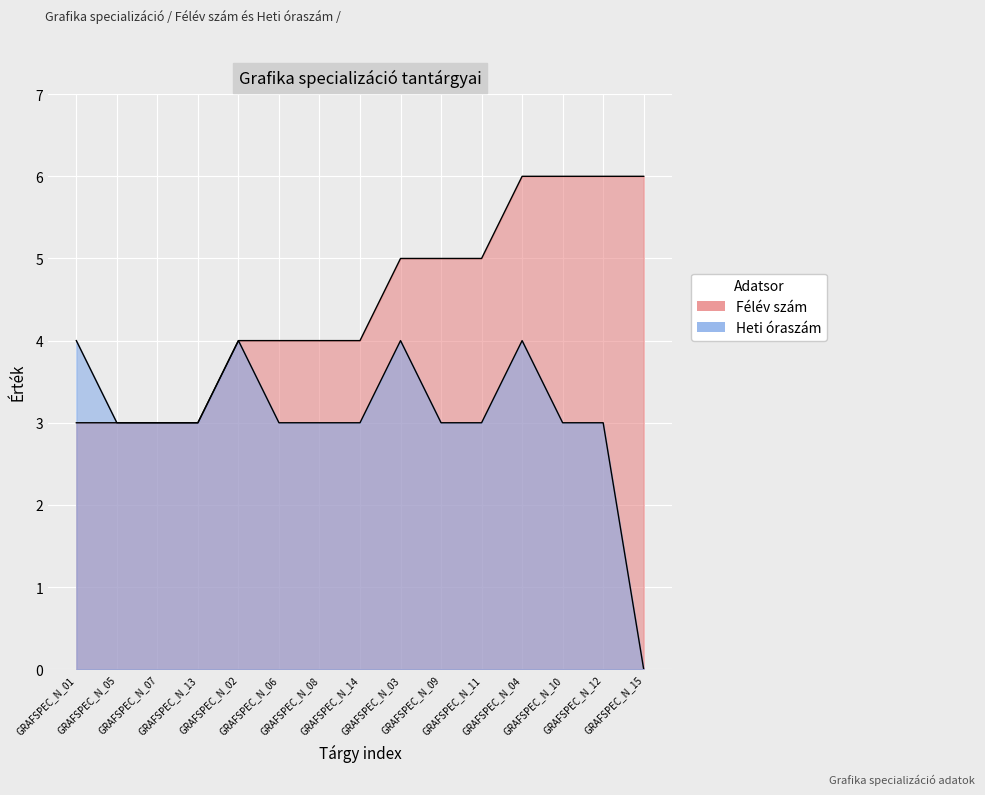

What is the label of the 2nd point from the left?

GRAFSPEC_N_05